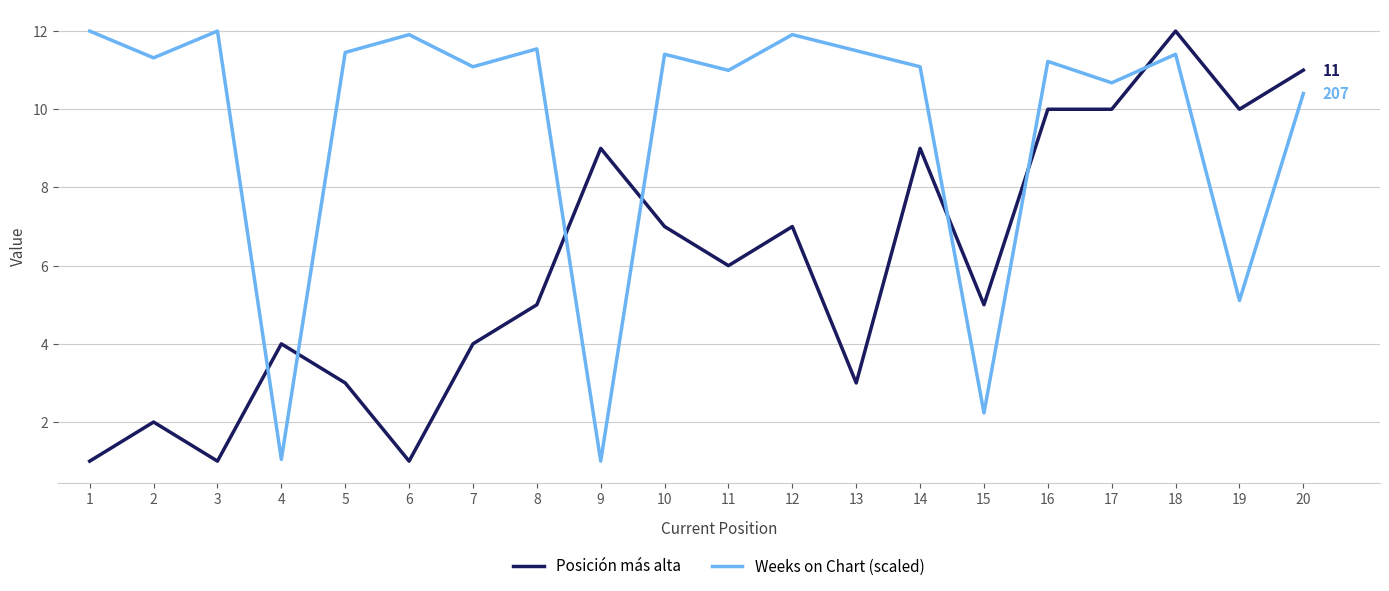

True or false: Weeks on Chart (scaled) and Posición más alta cross at least once.

True